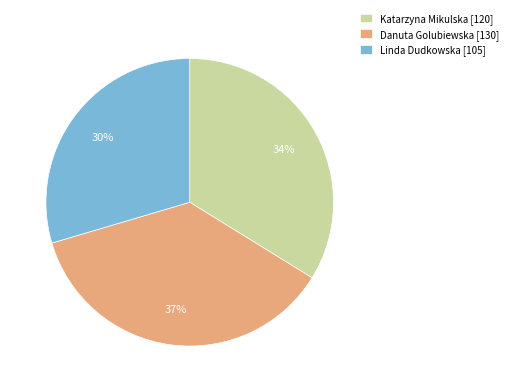

Do Katarzyna Mikulska [120] and Linda Dudkowska [105] together represent more than half of the pie?

Yes